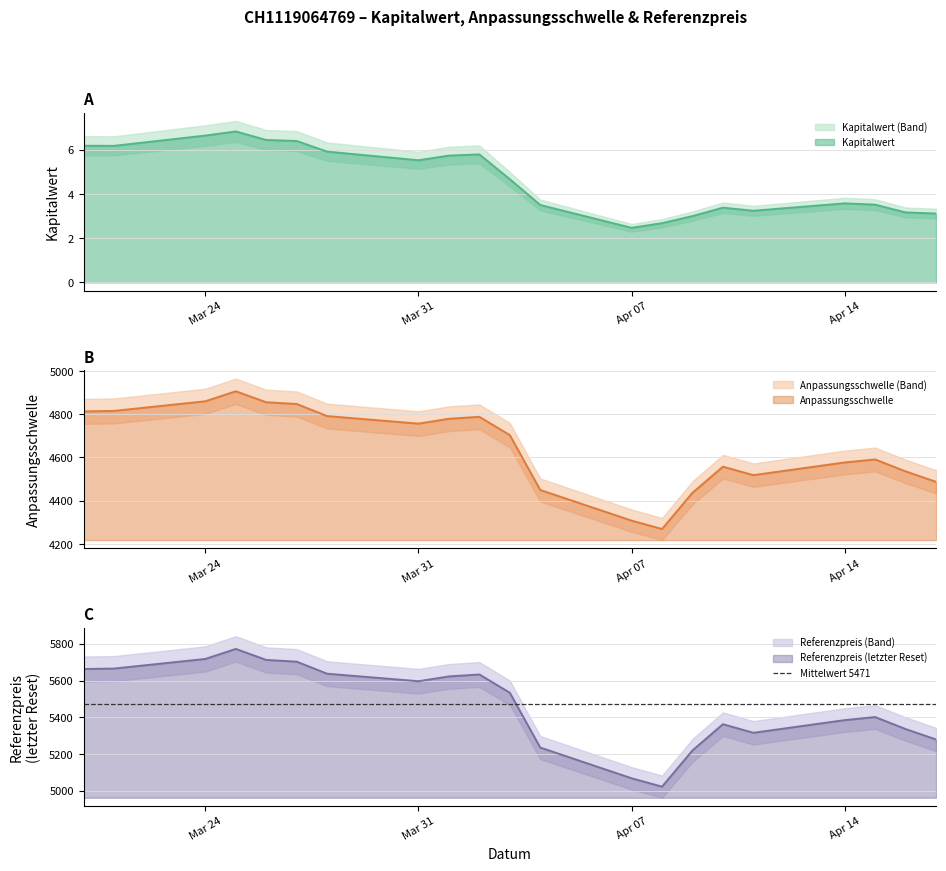

Is it true that Kapitalwert equals 2.9 at 24?

False